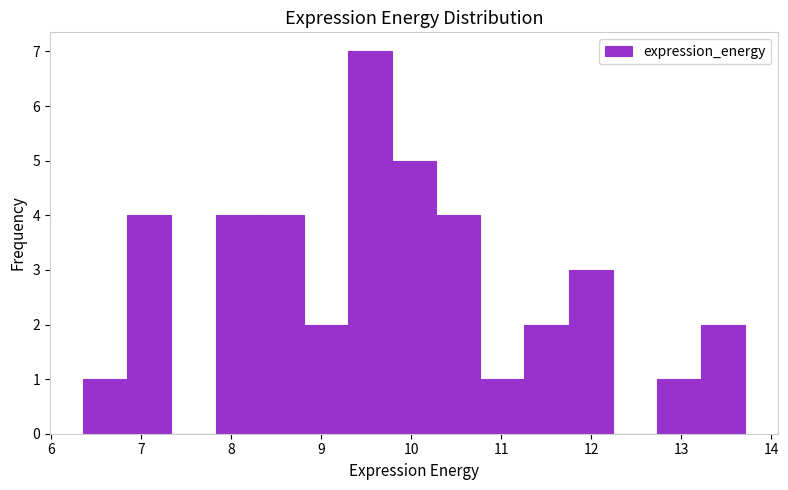

Reading left to right, list every bar in this chart as the range it spans on the x-axis followed by its height. Neither the bar edges nor the heights are printed on the chart, so give them approximately, as read against the axes.

6.4 to 6.8: 1
6.8 to 7.3: 4
7.3 to 7.8: 0
7.8 to 8.3: 4
8.3 to 8.8: 4
8.8 to 9.3: 2
9.3 to 9.8: 7
9.8 to 10.3: 5
10.3 to 10.8: 4
10.8 to 11.3: 1
11.3 to 11.7: 2
11.7 to 12.2: 3
12.2 to 12.7: 0
12.7 to 13.2: 1
13.2 to 13.7: 2